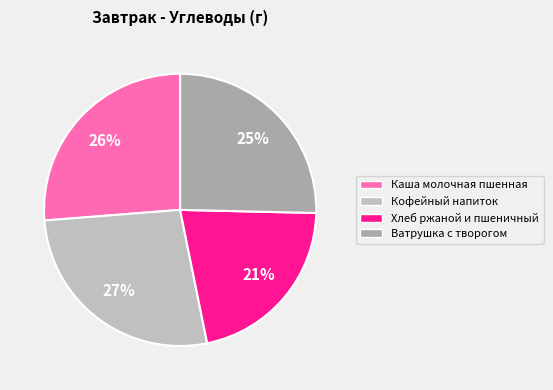

What is the ratio of the value at Каша молочная пшенная to the value at Ватрушка с творогом?

1.0